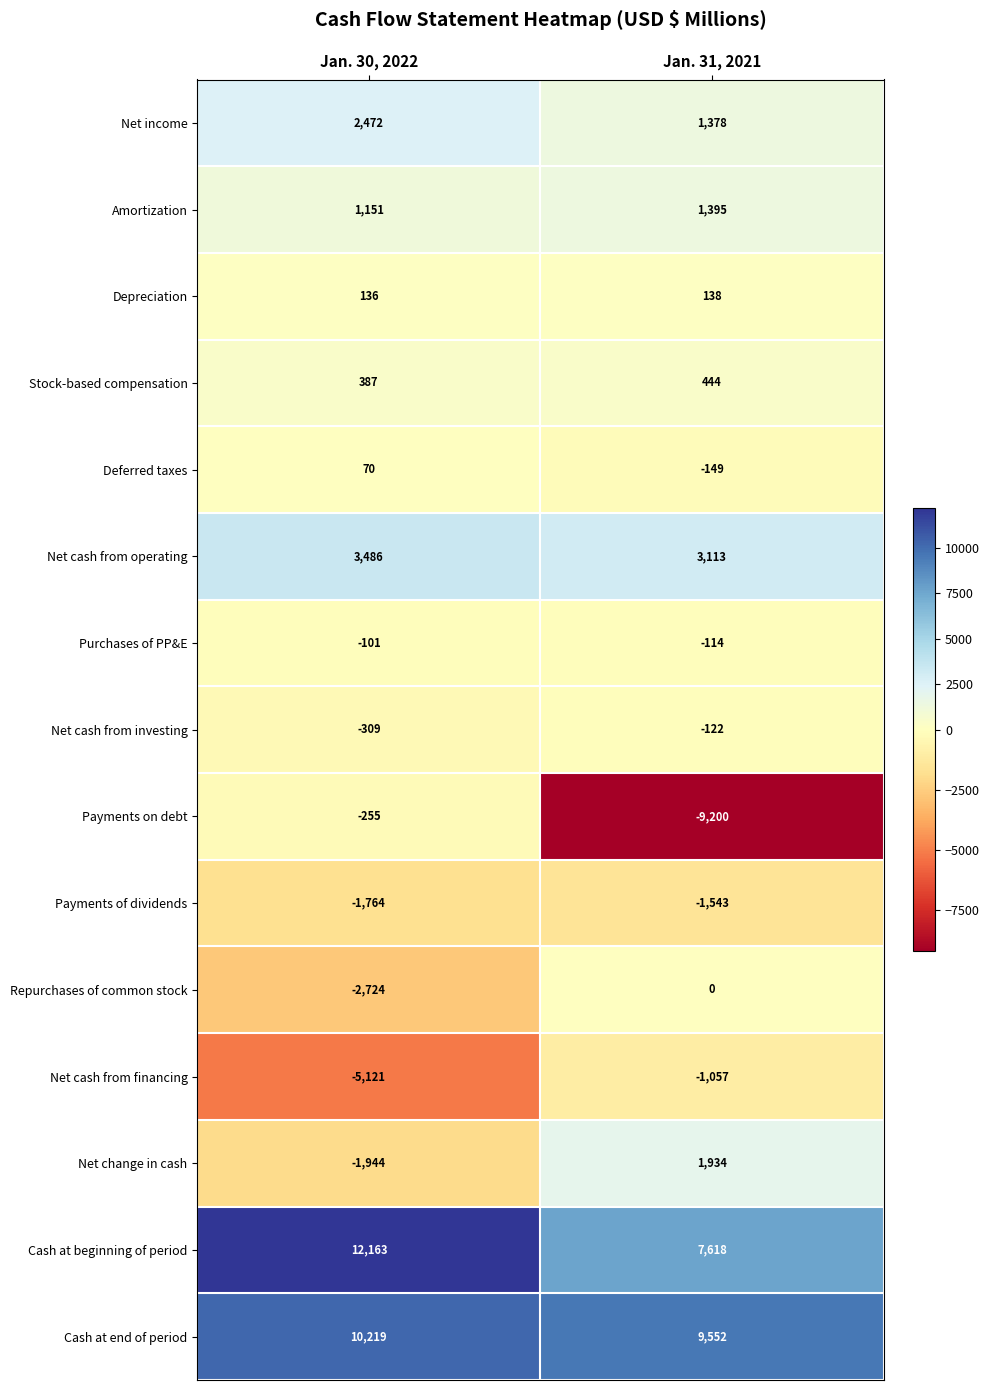

What is the difference between the highest and lowest values at Jan. 30, 2022?

17284